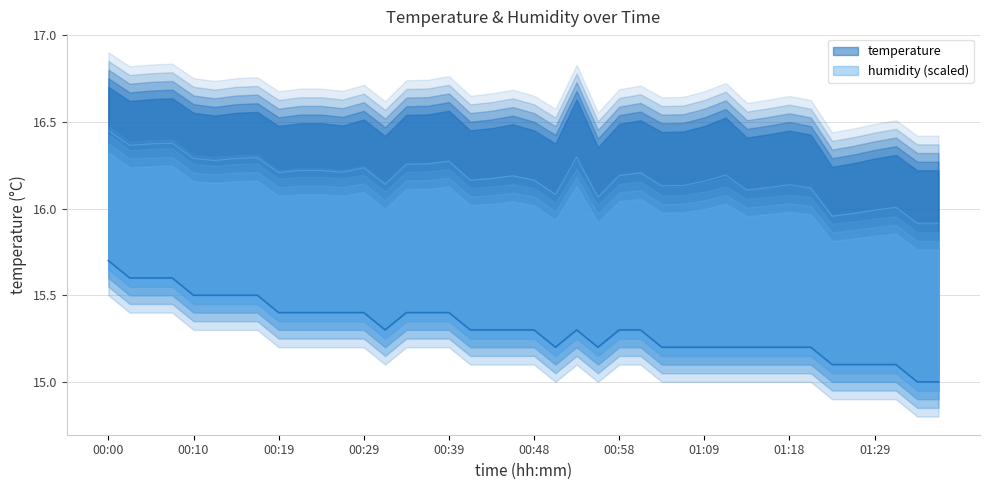

Reading left to right, extract all data points from this chart.

15.7	15.6	15.6	15.6	15.5	15.5	15.5	15.5	15.4	15.4	15.4	15.4	15.4	15.3	15.4	15.4	15.4	15.3	15.3	15.3	15.3	15.2	15.3	15.2	15.3	15.3	15.2	15.2	15.2	15.2	15.2	15.2	15.2	15.2	15.1	15.1	15.1	15.1	15.0	15.0